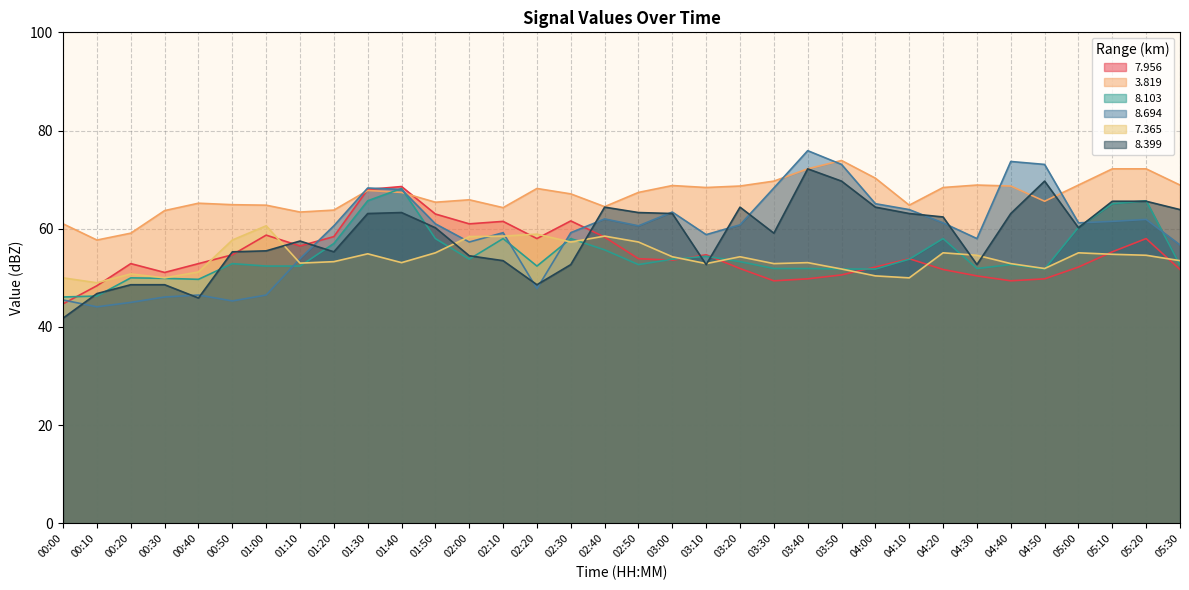

What is the difference between the maximum and minimum values in the   8.694 series?

31.8